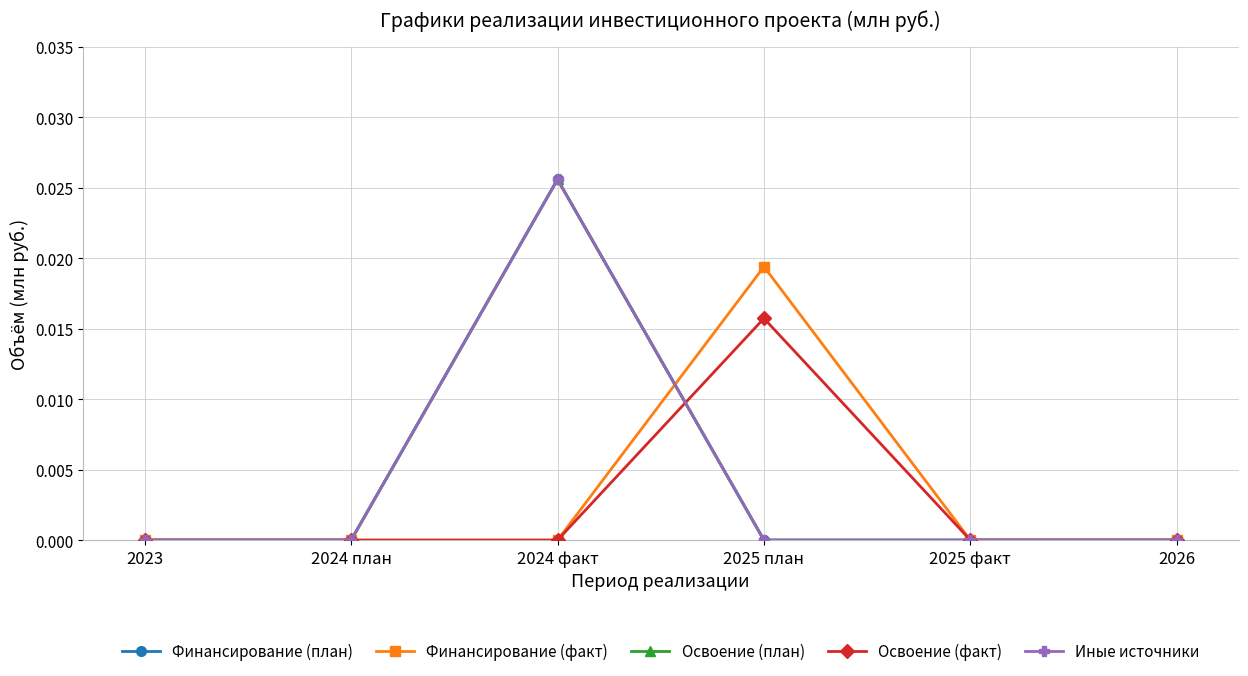

Is this an area chart (filled region under the line)?

No